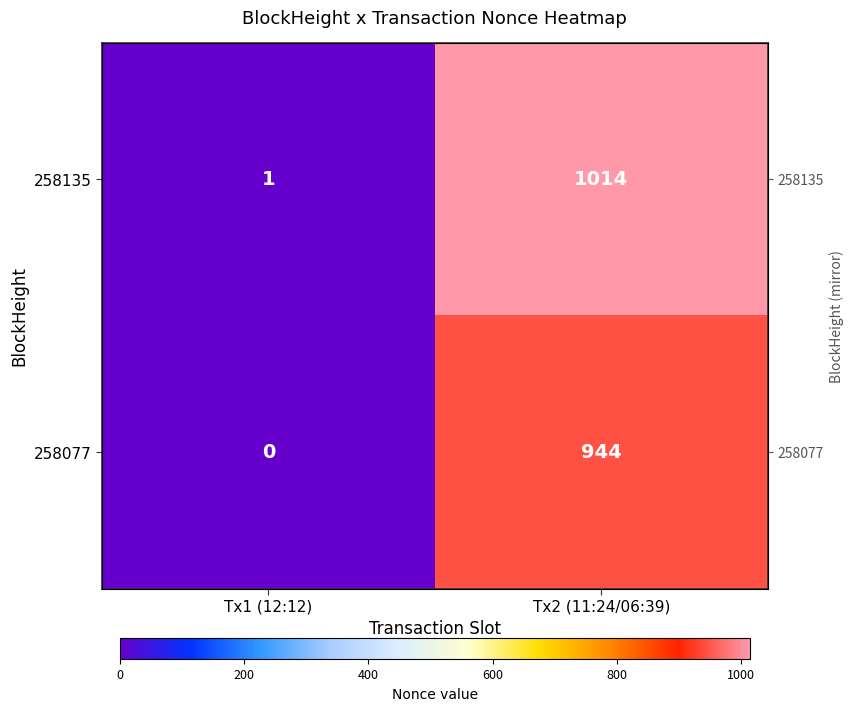

Which label corresponds to the smallest value in the chart?

Tx1 (12:12)